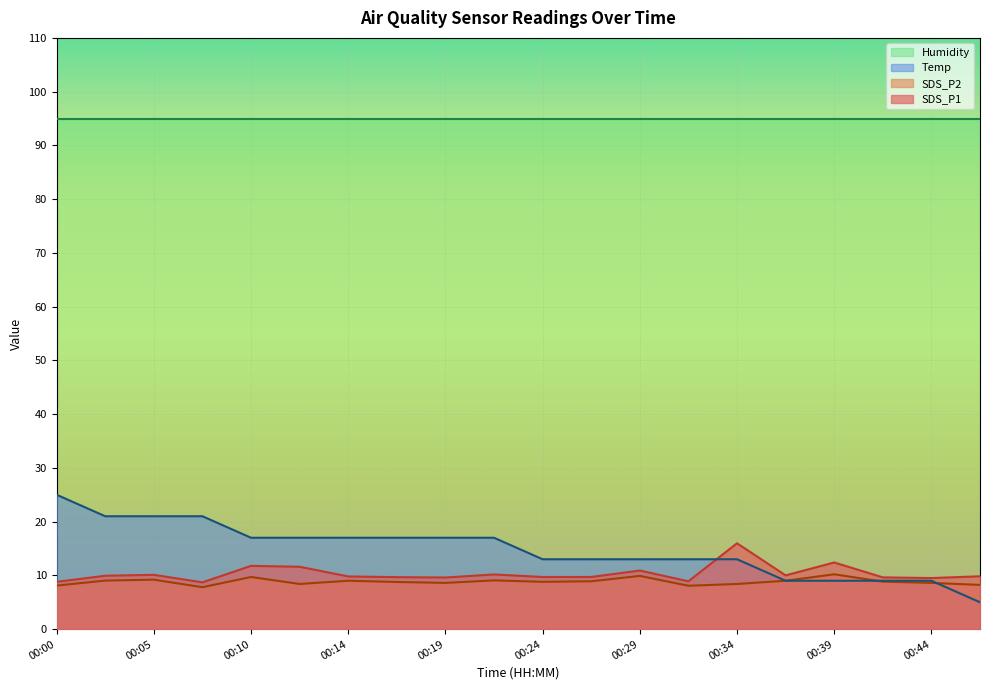

At which category does SDS_P1 reach its first local valley?

00:07